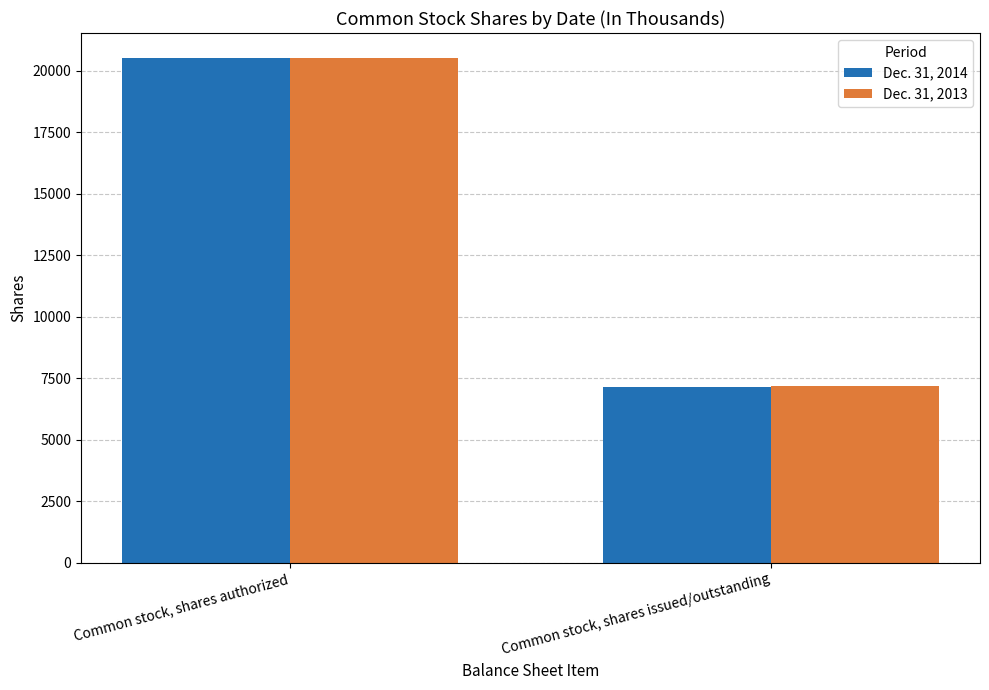

What is the label of the 1st bar from the right?

Common stock, shares issued/outstanding